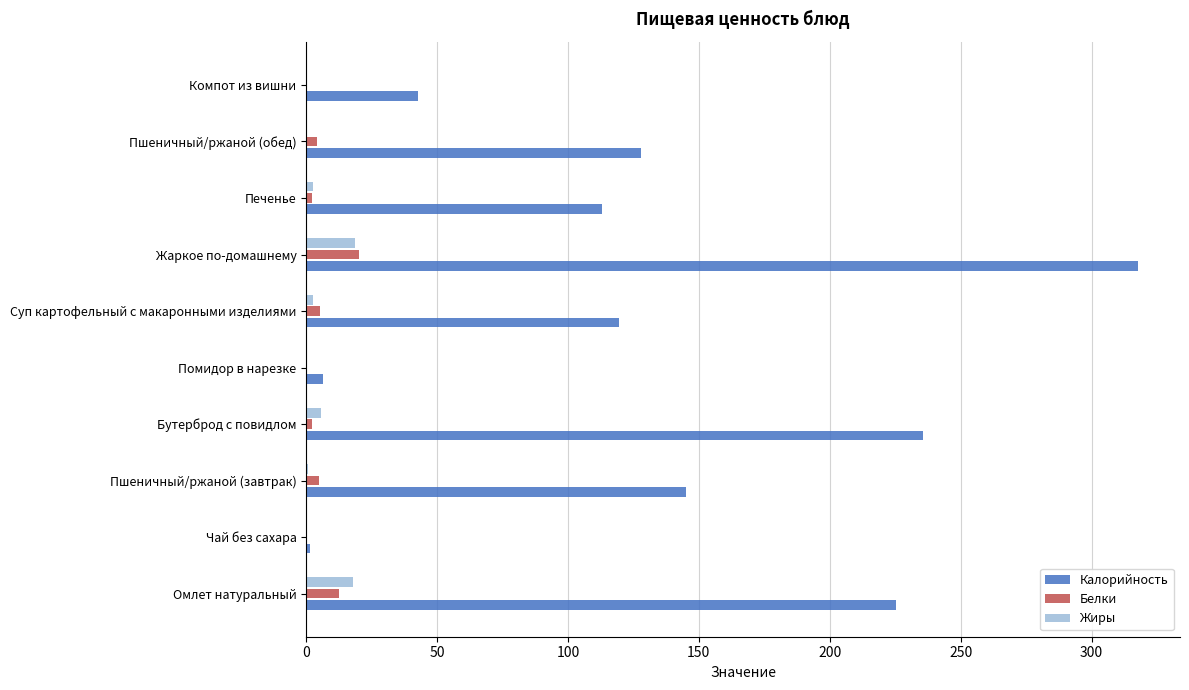

Which series changed the most between Помидор в нарезке and Жаркое по-домашнему?

Калорийность